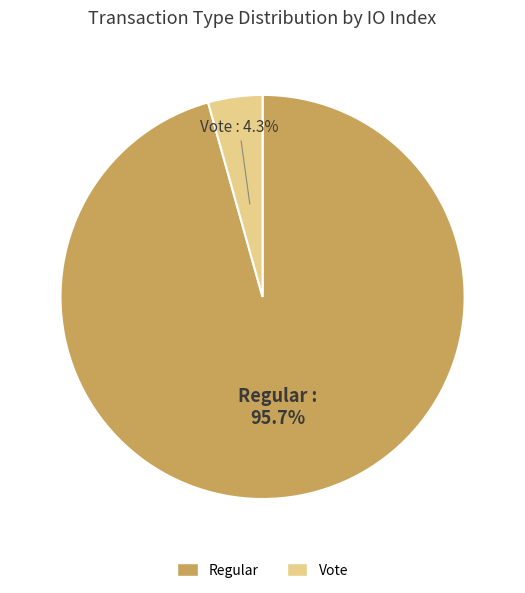

Rank the categories by value from lowest to highest.

Vote, Regular